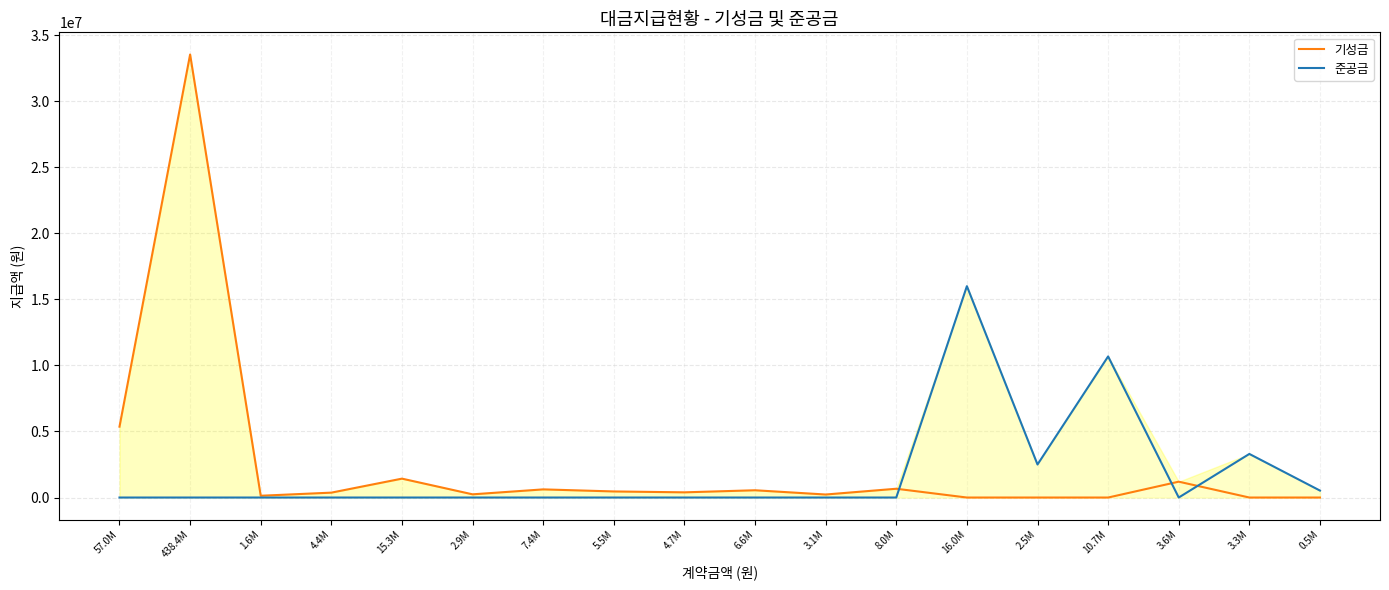

Rank the series by their average value, from highest to lowest.

기성금, 준공금